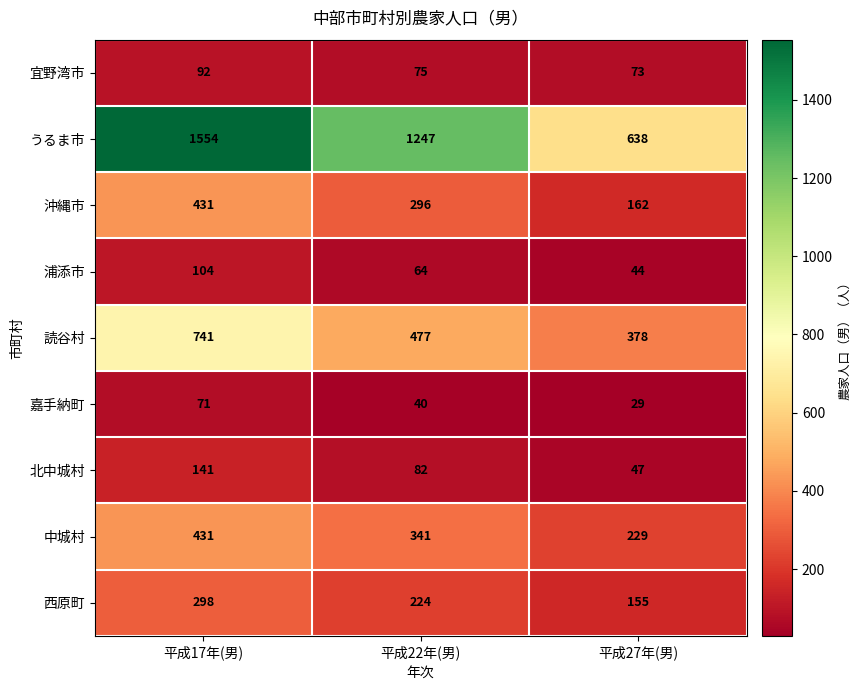

At which label does うるま市 first exceed 1247?

平成17年(男)